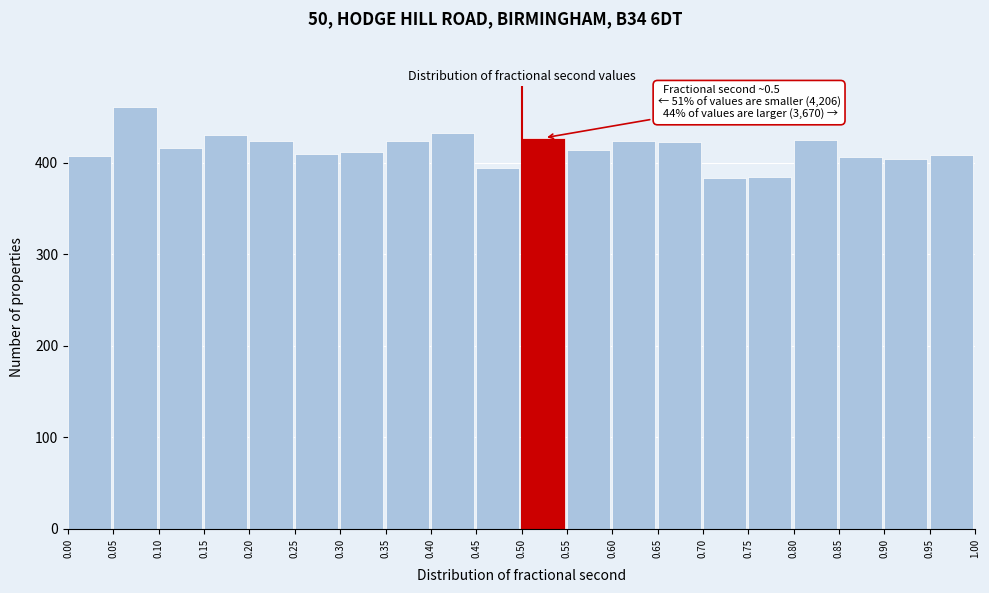

Over which range of the x-axis is the bar tallest?

0.05 to 0.10